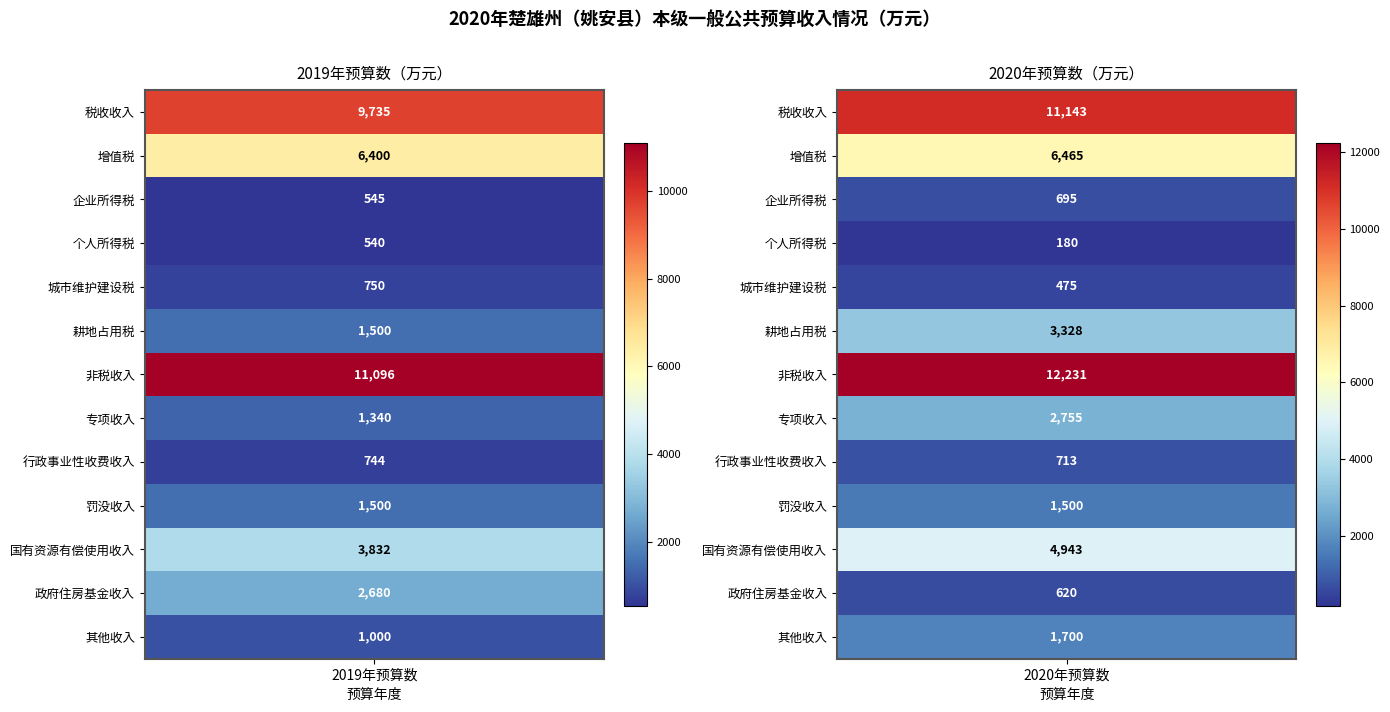

Which category has the highest value across all series?

2020年预算数